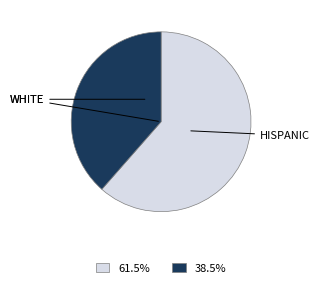

Count the number of slices in the pie.

2